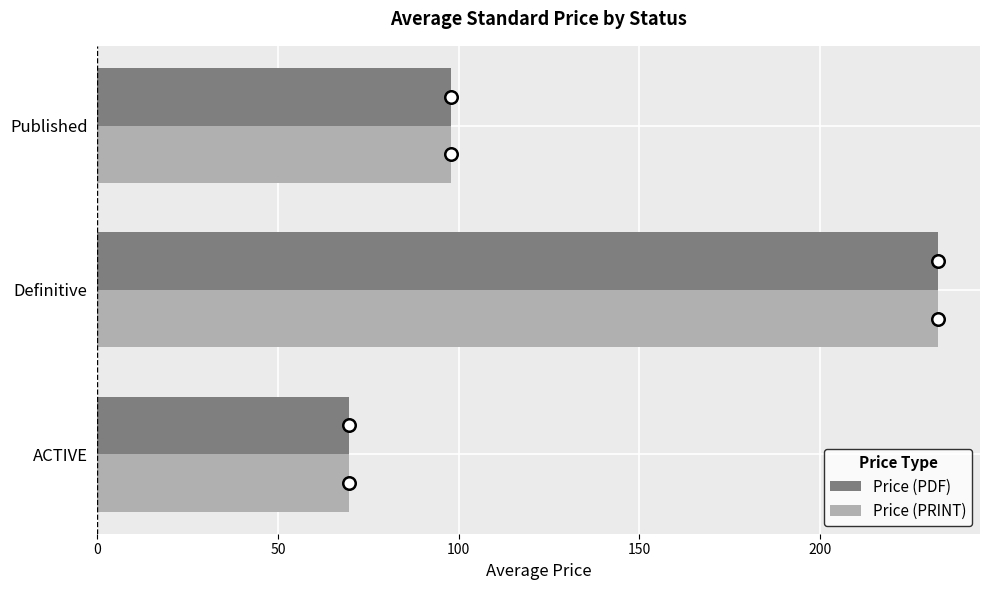

The value of Price (PDF) at ACTIVE is 69.7. True or false?

True